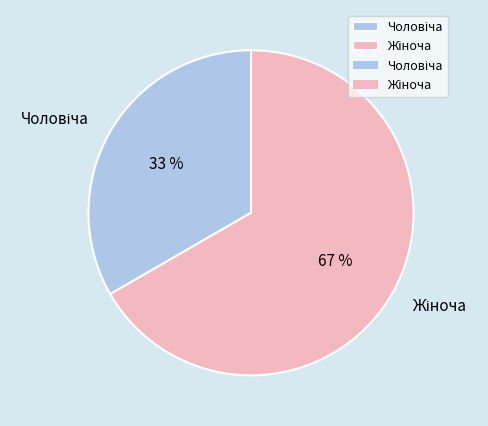

To the nearest percent, what is the average slice percentage?

50%